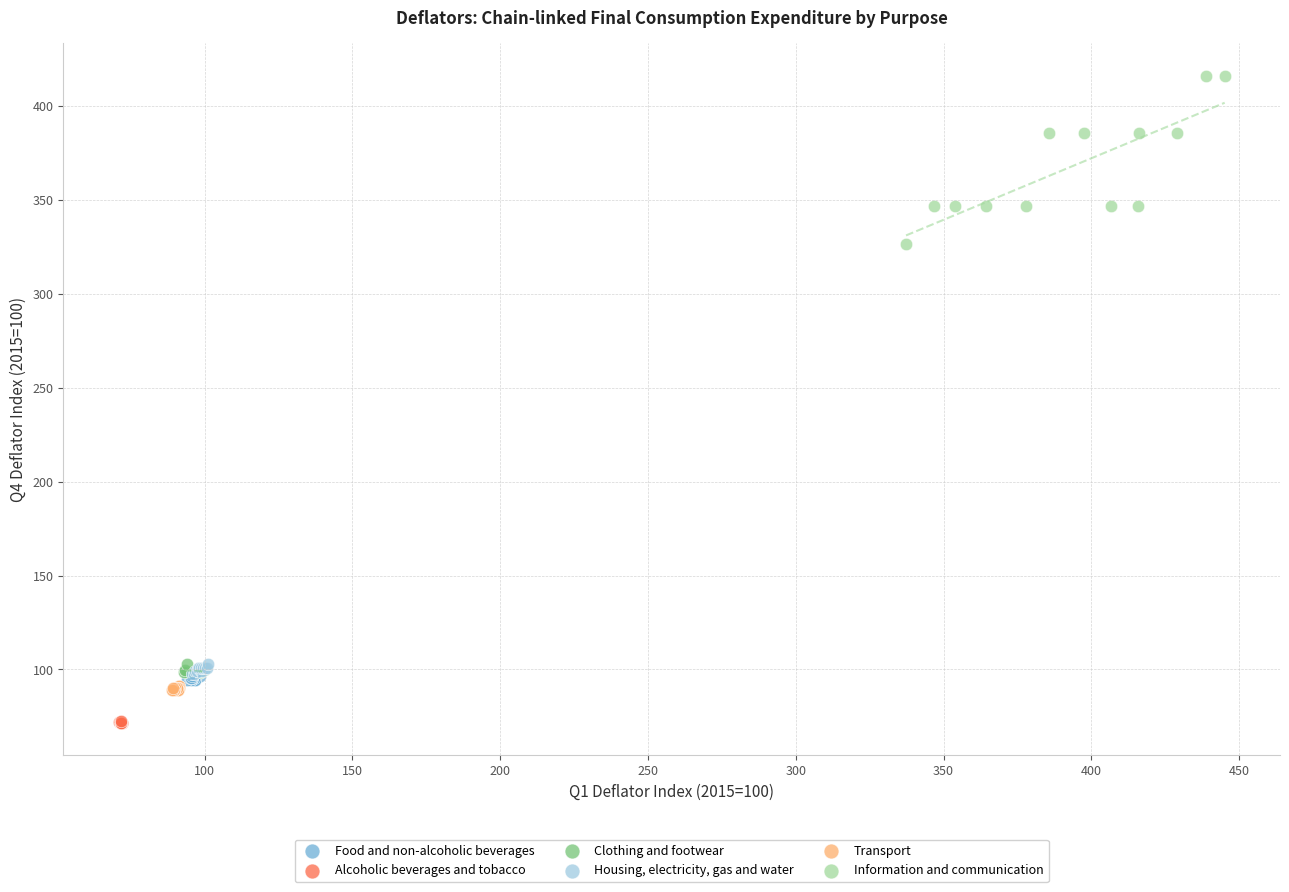

Which series contains the lowest Y value?

Alcoholic beverages and tobacco